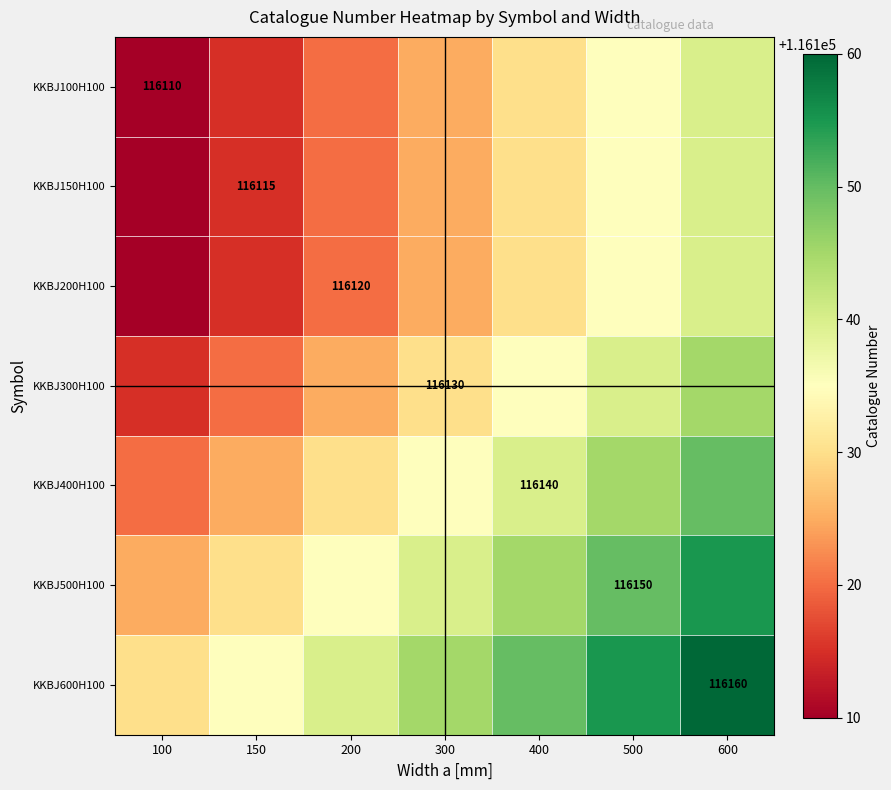

At which label is KKBJ200H100 closest to 116125?

300